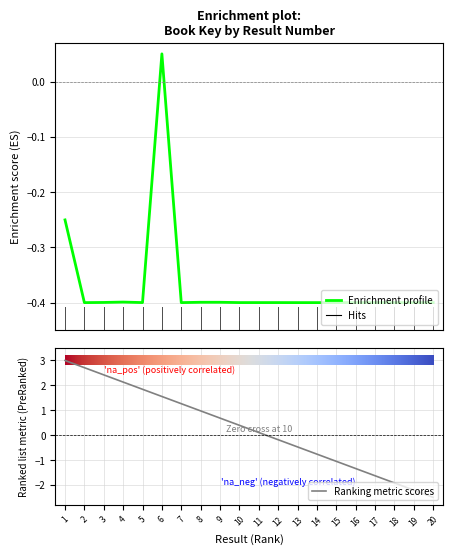

The value at 16 is -0.4. True or false?

True